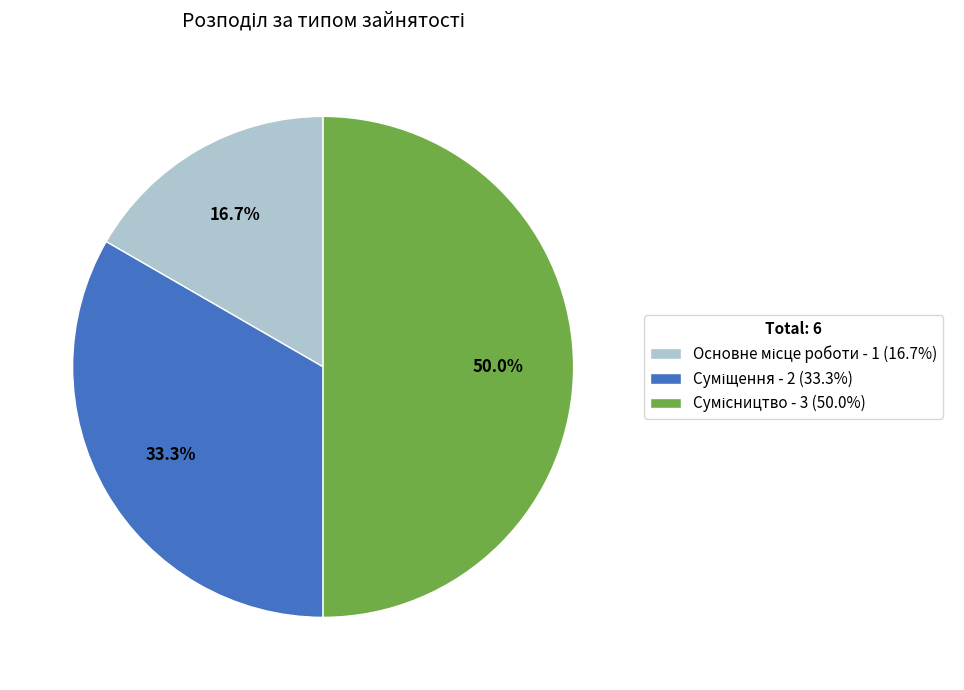

Count the number of slices in the pie.

3